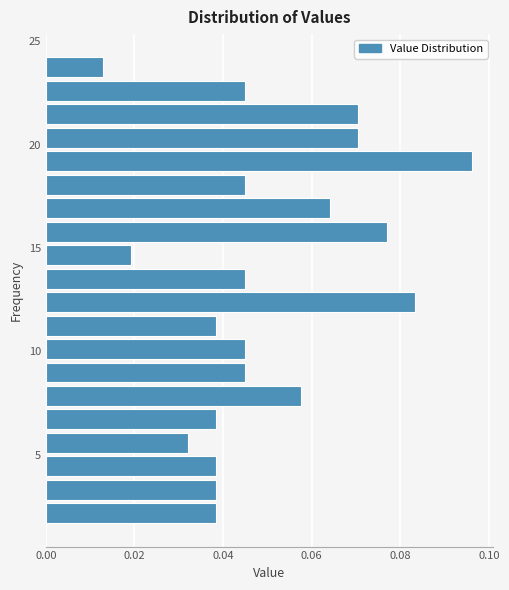

Around what value on the y-axis is the longest bar? Give the approximate position of its centre, as read against the axis.

19.0